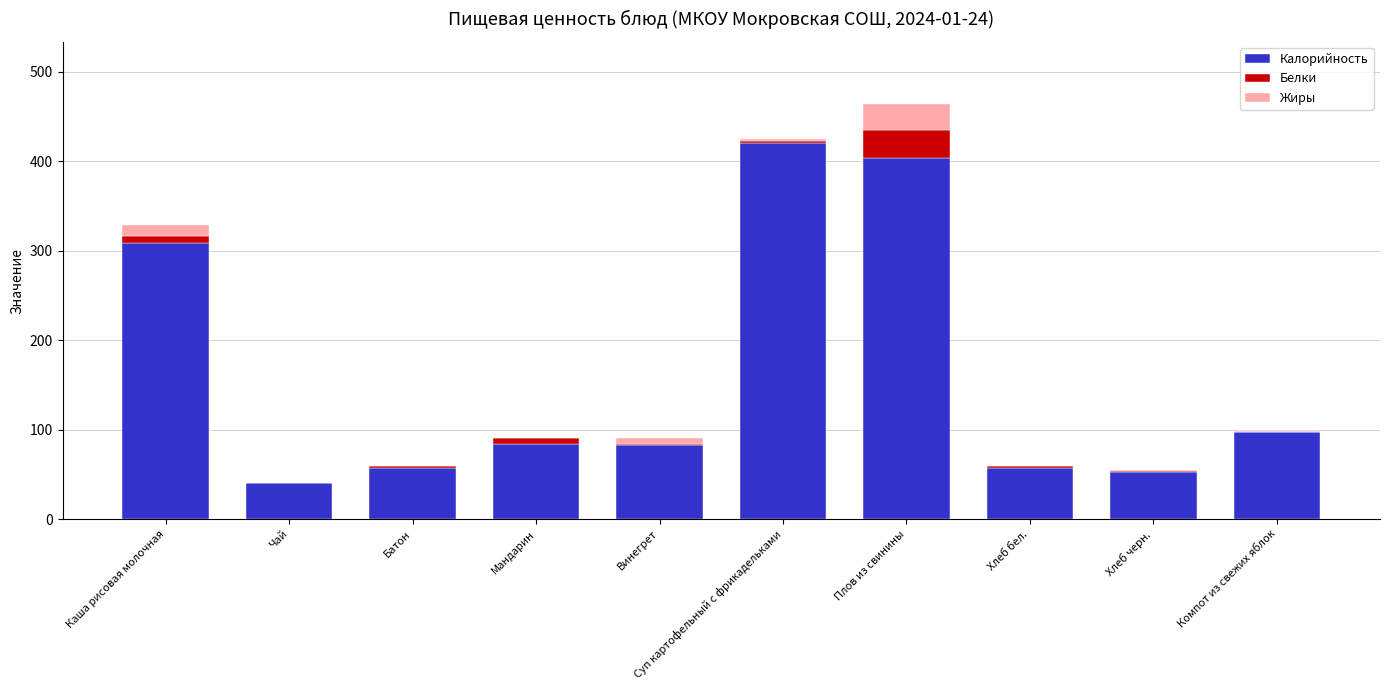

At which category is the sum across all series the highest?

Плов из свинины